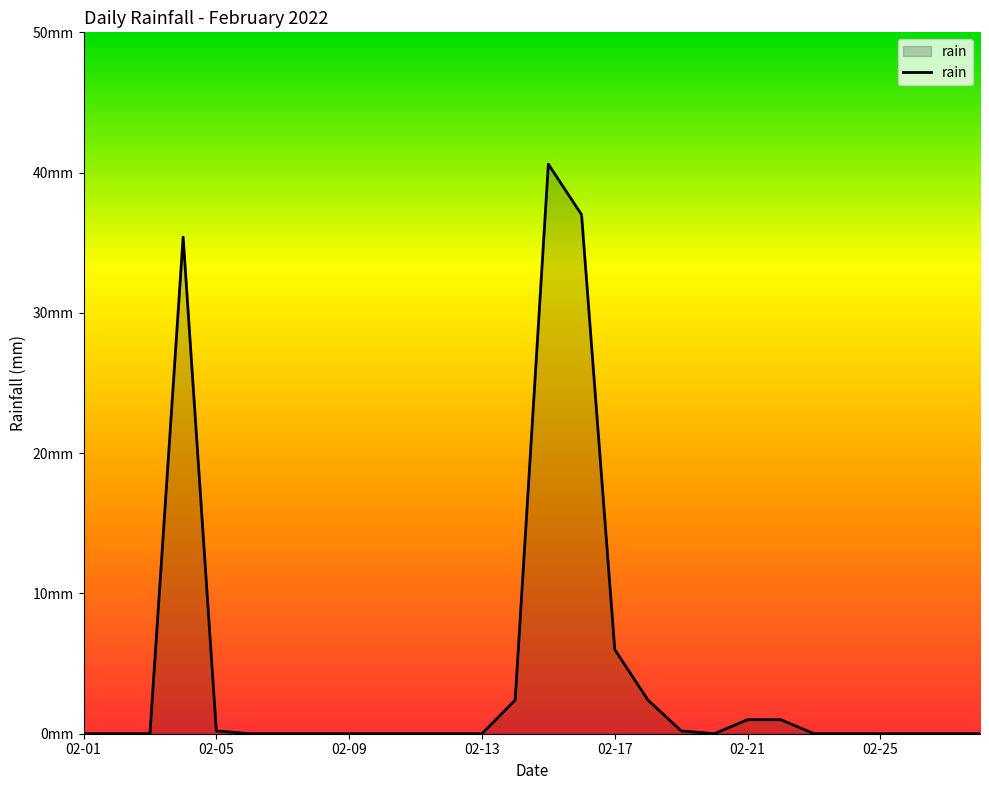

List the labels in order of value, smallest first.

2022-02-01, 2022-02-02, 2022-02-03, 2022-02-06, 2022-02-07, 2022-02-08, 2022-02-09, 2022-02-10, 2022-02-11, 2022-02-12, 2022-02-13, 2022-02-20, 2022-02-23, 2022-02-24, 2022-02-25, 2022-02-26, 2022-02-27, 2022-02-28, 2022-02-05, 2022-02-19, 2022-02-21, 2022-02-22, 2022-02-14, 2022-02-18, 2022-02-17, 2022-02-04, 2022-02-16, 2022-02-15